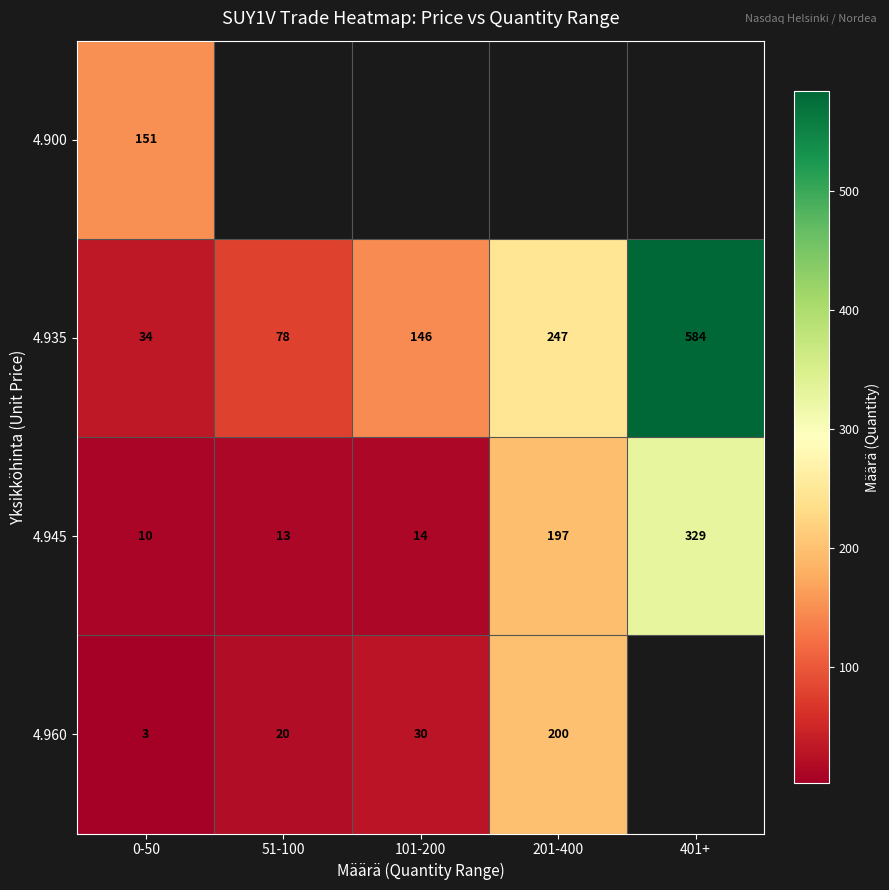

At which label does 4.935 reach its minimum?

0-50